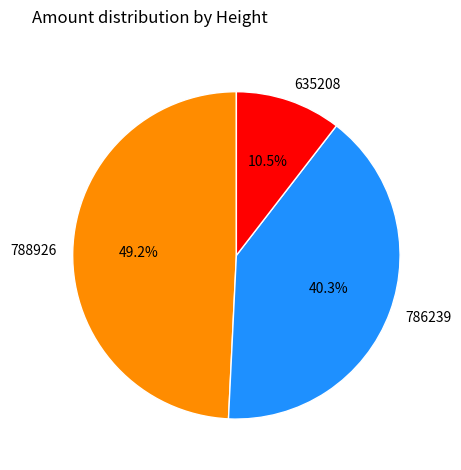

To the nearest percent, what is the difference between the 788926 and 786239 slice percentages?

9%